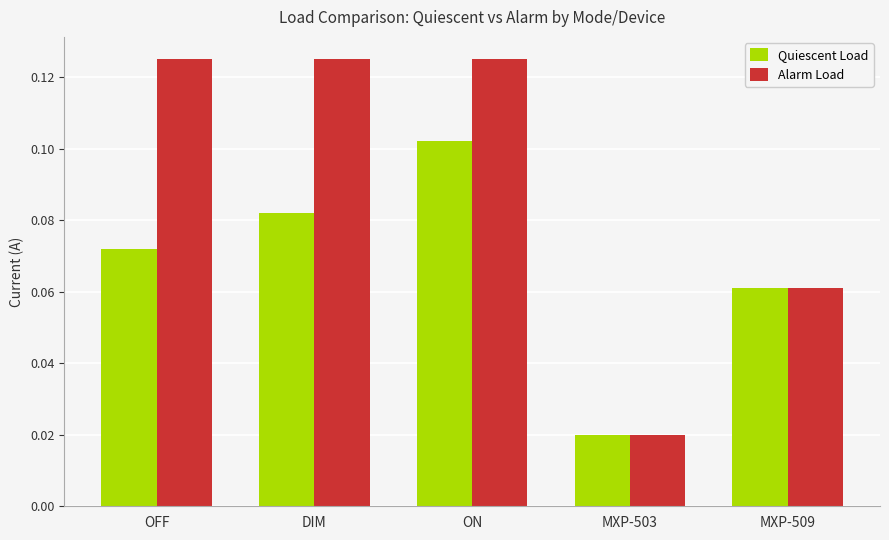

What is the label of the 5th bar from the right?

OFF